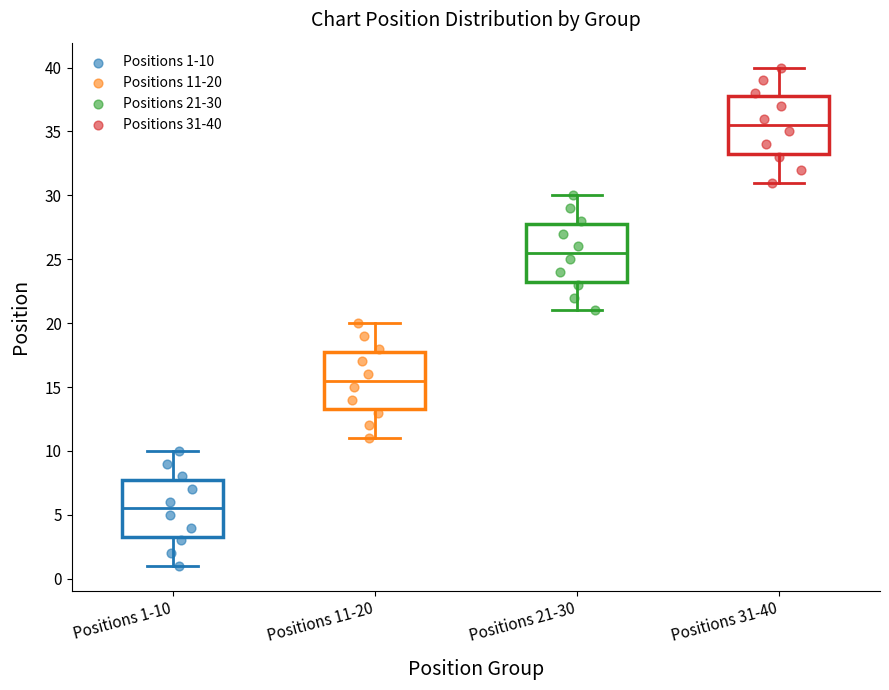

Reading left to right, transcribe this box plot: for each box, give where its median line is, the range the box spans, and where its two whiskers end, as read against the y-axis. The values are not printed on the chart, so give them approximately, as read against the axis.

Positions 1-10: median 5.5, box 3.5 to 8.0, whiskers 1.0 to 10.0
Positions 11-20: median 15.5, box 13.5 to 18.0, whiskers 11.0 to 20.0
Positions 21-30: median 25.5, box 23.5 to 28.0, whiskers 21.0 to 30.0
Positions 31-40: median 35.5, box 33.5 to 38.0, whiskers 31.0 to 40.0